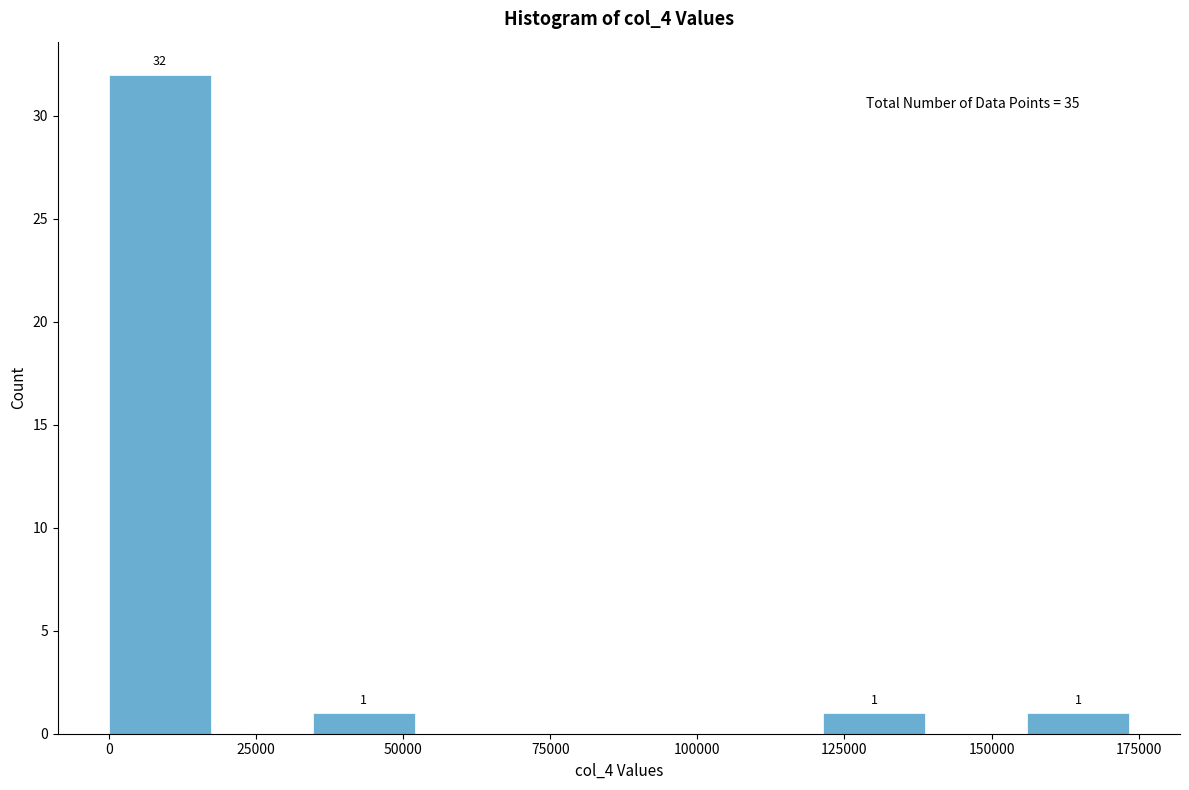

Around what value on the x-axis is the tallest bar? Give the approximate position of its centre, as read against the axis.

10000